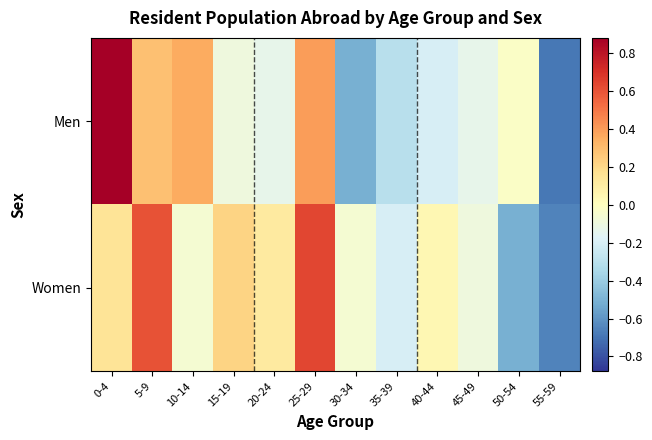

What is the total value across all series at 45-49?

-0.2